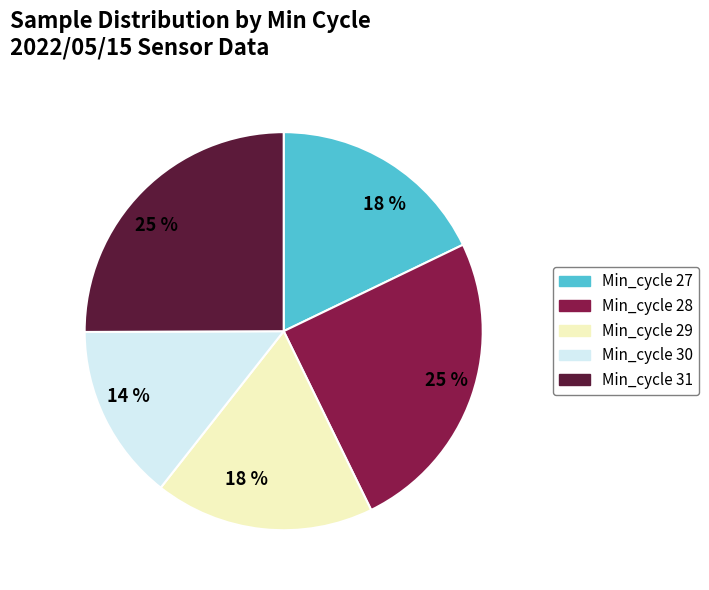

How many slices are in this pie chart?

5